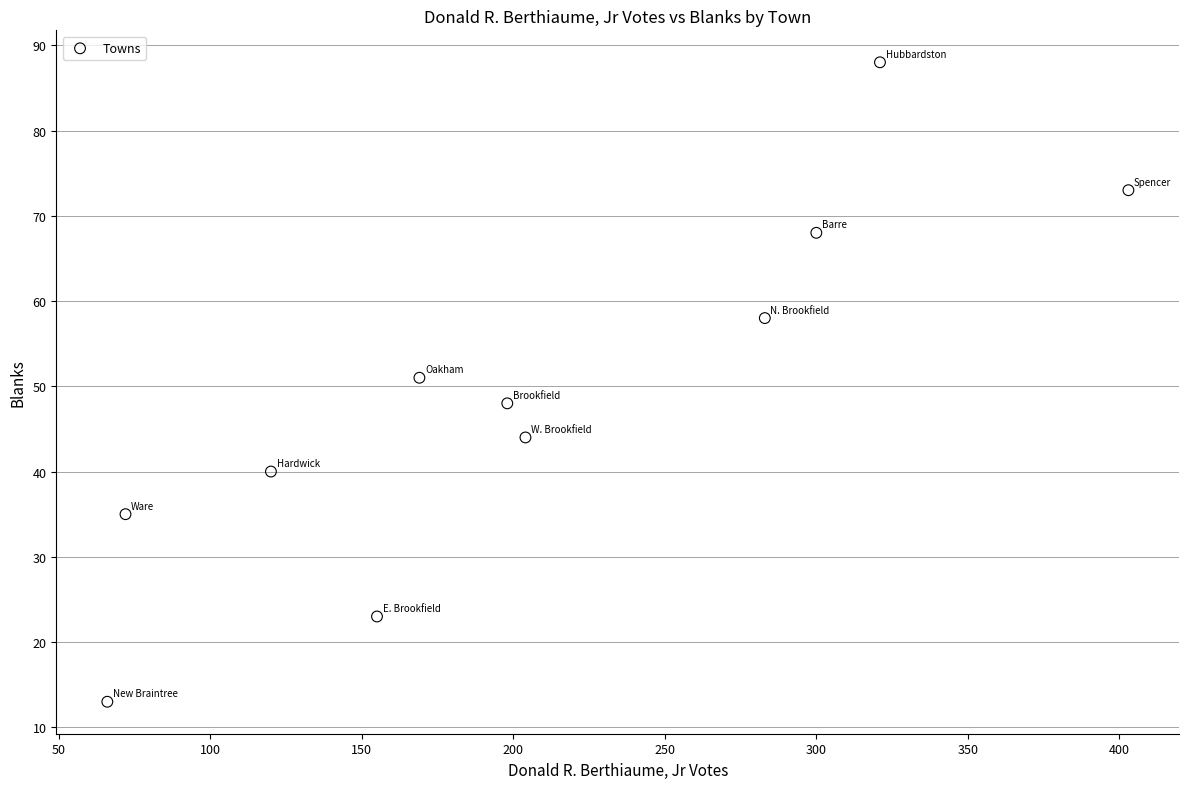

What Y value in the scatter plot is closest to 50?

51